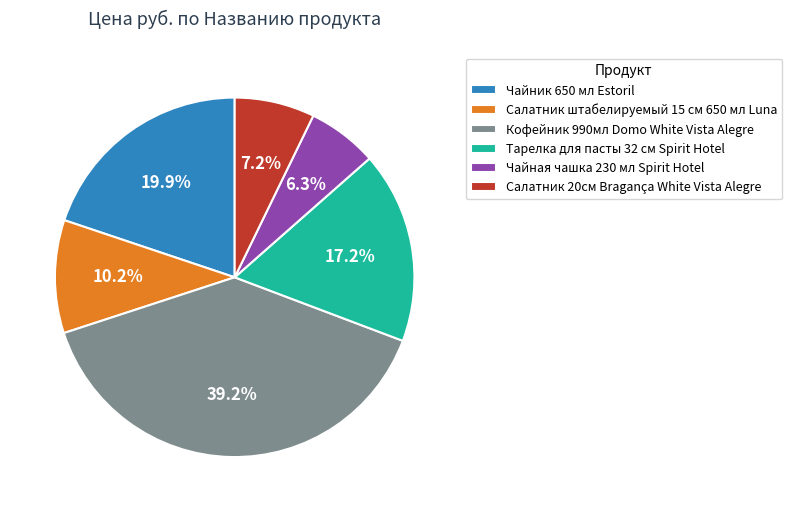

How many slices are in this pie chart?

6